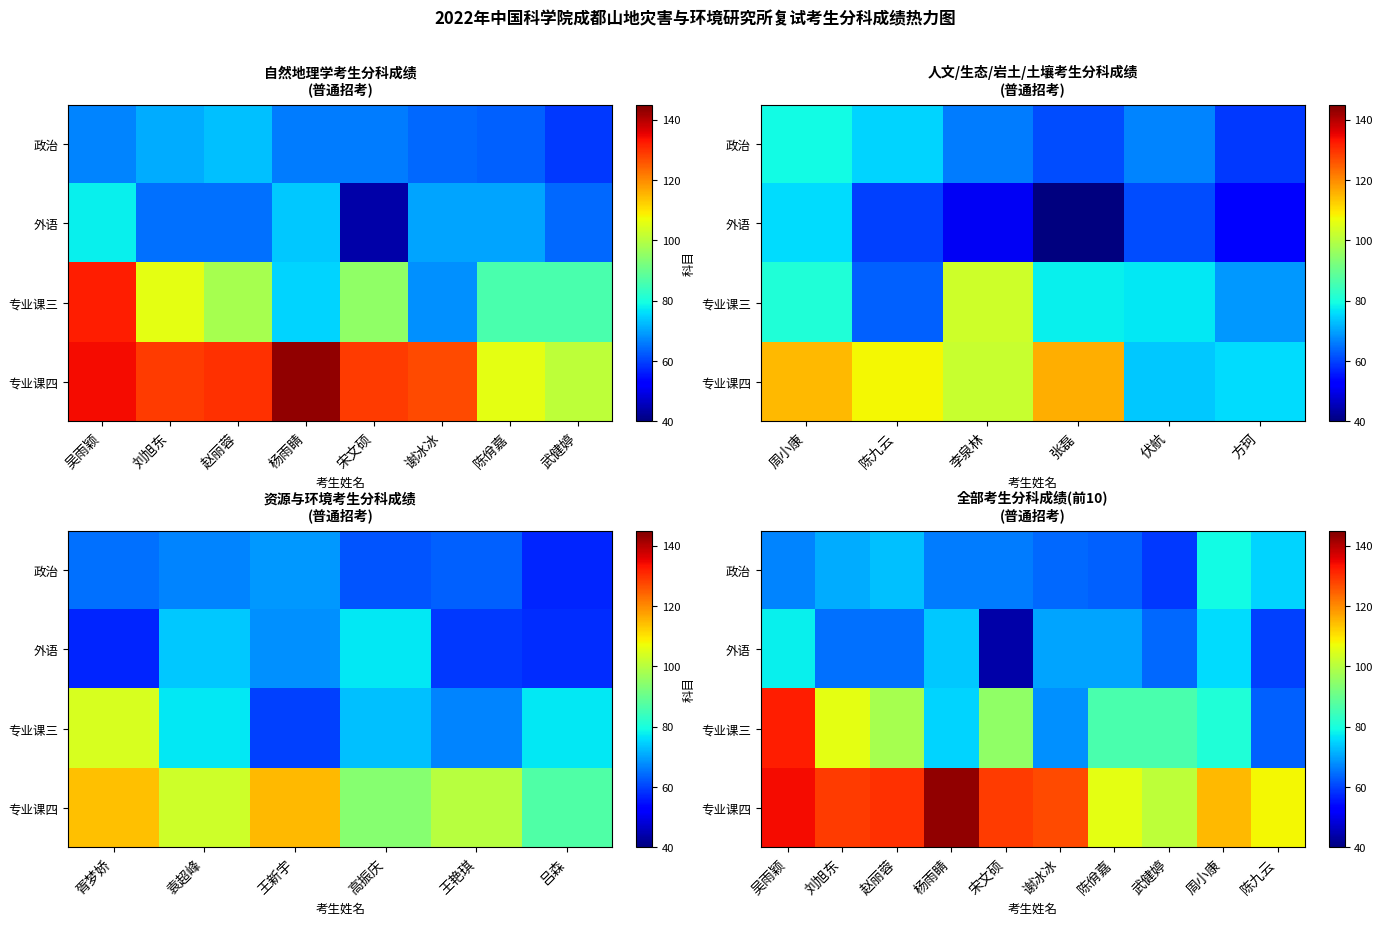

Is the value of 外语 at 刘旭东 greater than the value of 专业课四 at 武健婷?

No